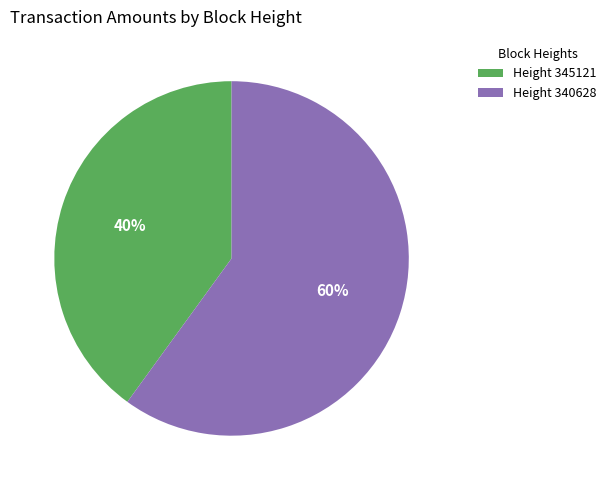

What is the ratio of the value at Height 345121 to the value at Height 340628?

0.7